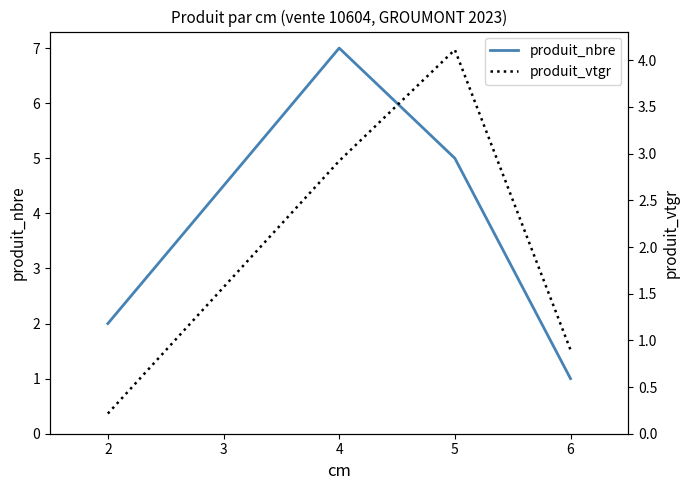

True or false: produit_vtgr has more than 2 points higher than both neighbors.

False